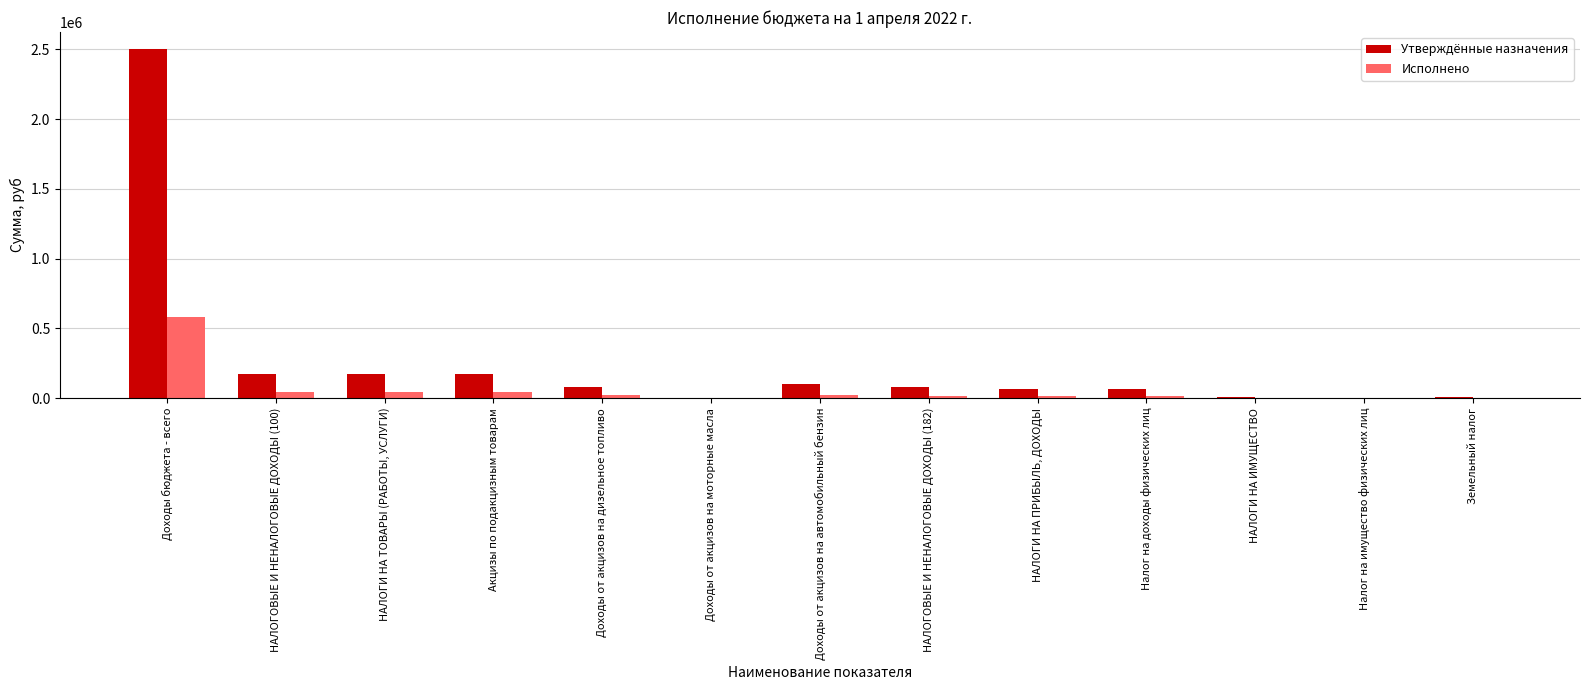

What is the highest value of the Исполнено series?

582486.2